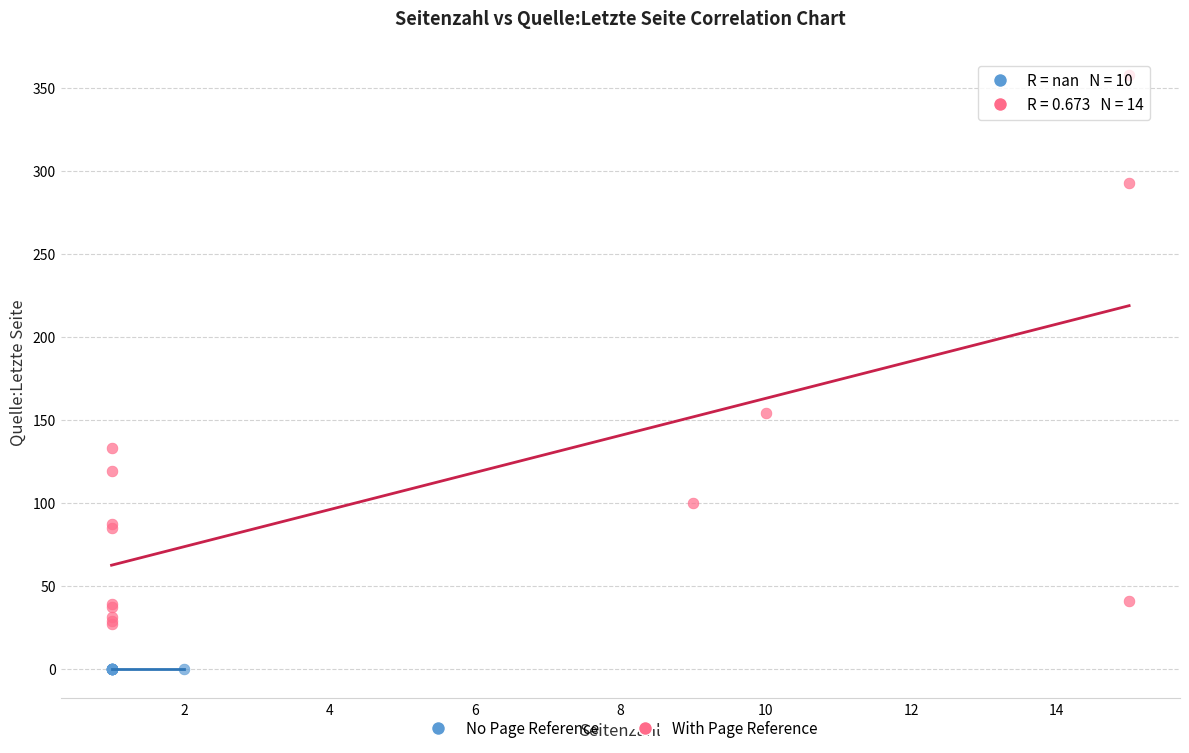

Which series reaches the minimum Y coordinate?

No Page Reference